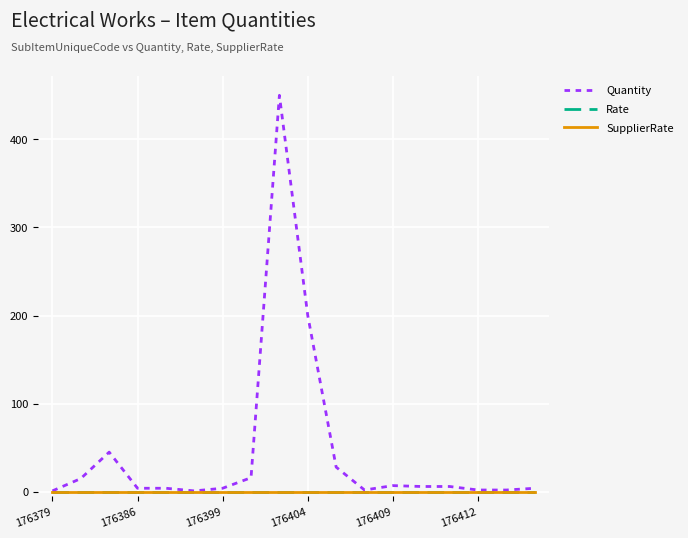

Does the chart have visible grid lines?

Yes